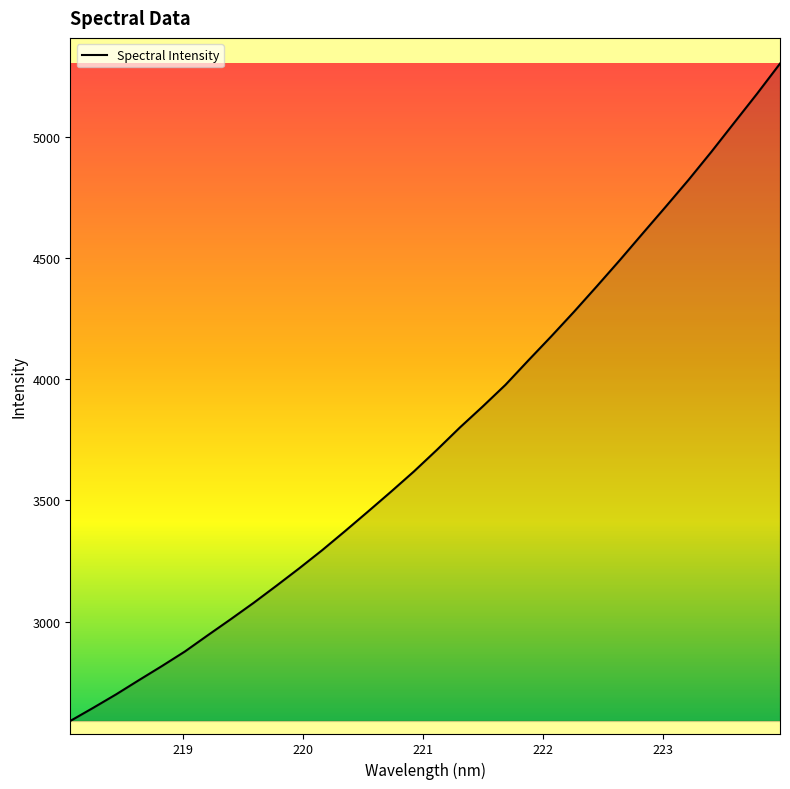

True or false: there are more than 1 points higher than both neighbors.

False